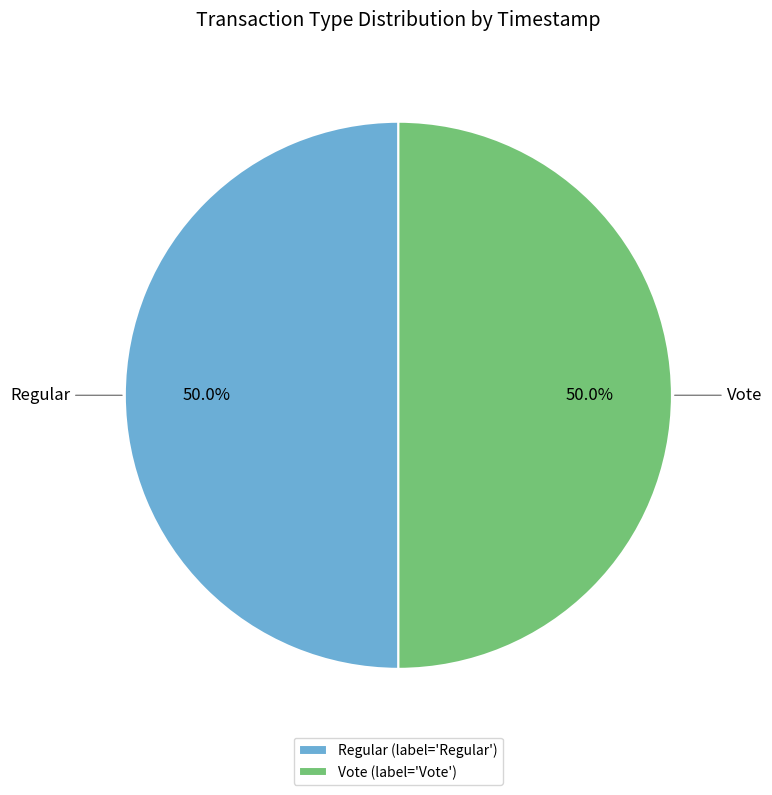

What is the ratio of the value at Vote (label='Vote') to the value at Regular (label='Regular')?

1.0